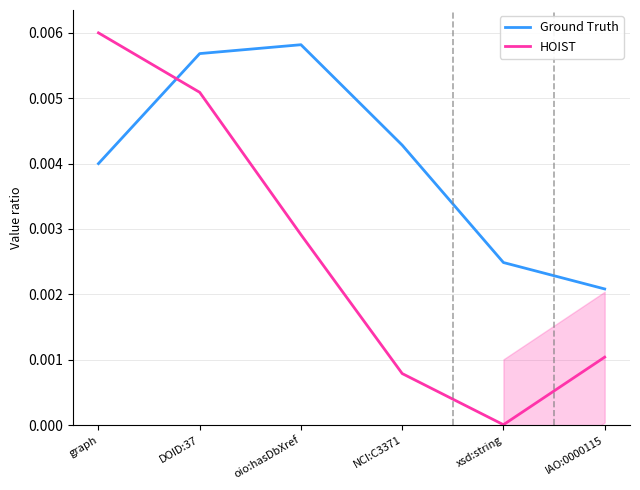

Which series ends up on top after the final intersection of HOIST and Ground Truth?

Ground Truth